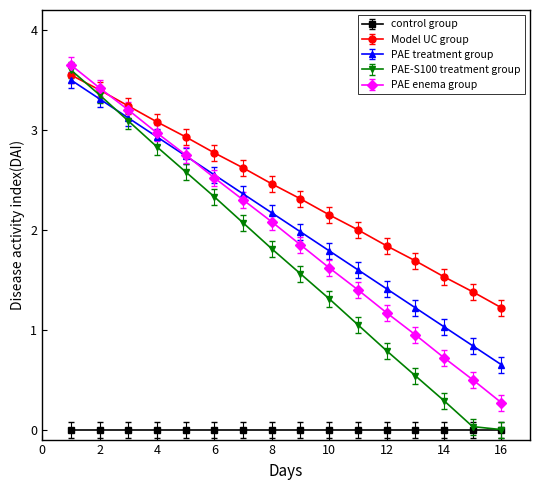

True or false: PAE treatment group has more than 0 interior local peaks.

False